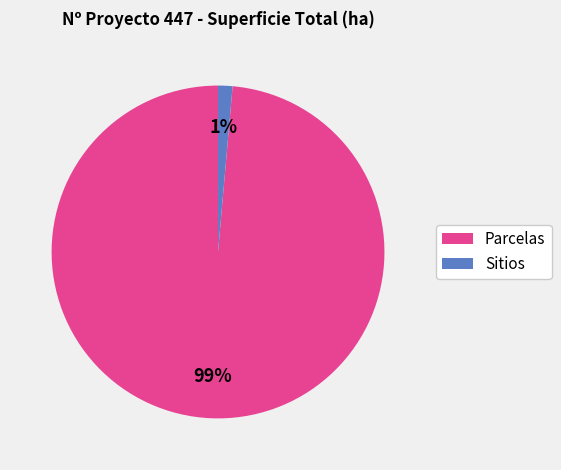

To the nearest percent, what is the average slice percentage?

50%